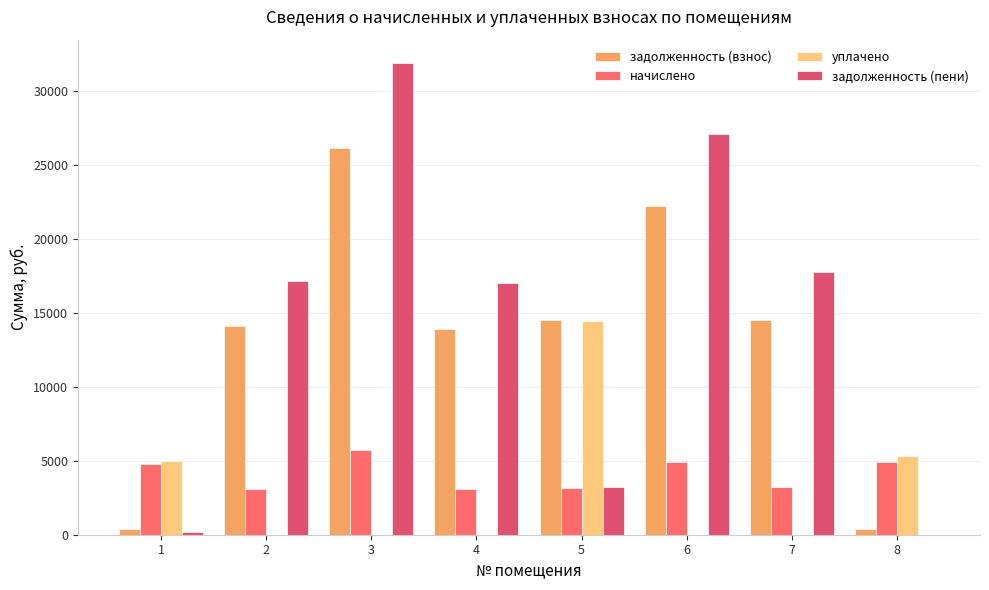

Which series changed the most between 3 and 7?

задолженность (пени)